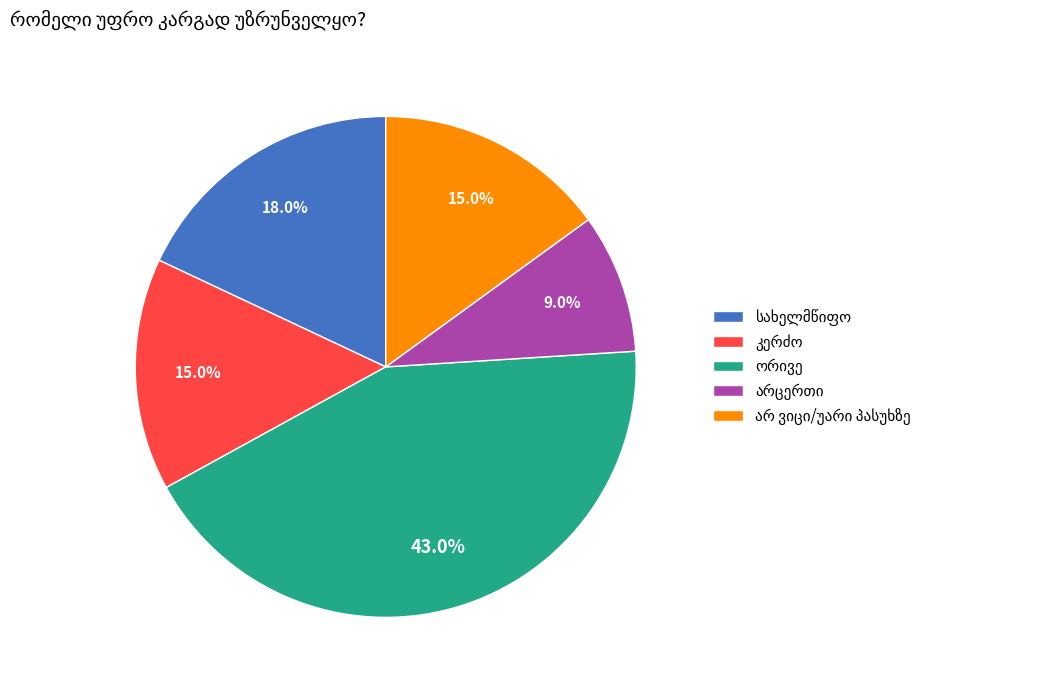

How many segments does this pie chart have?

5